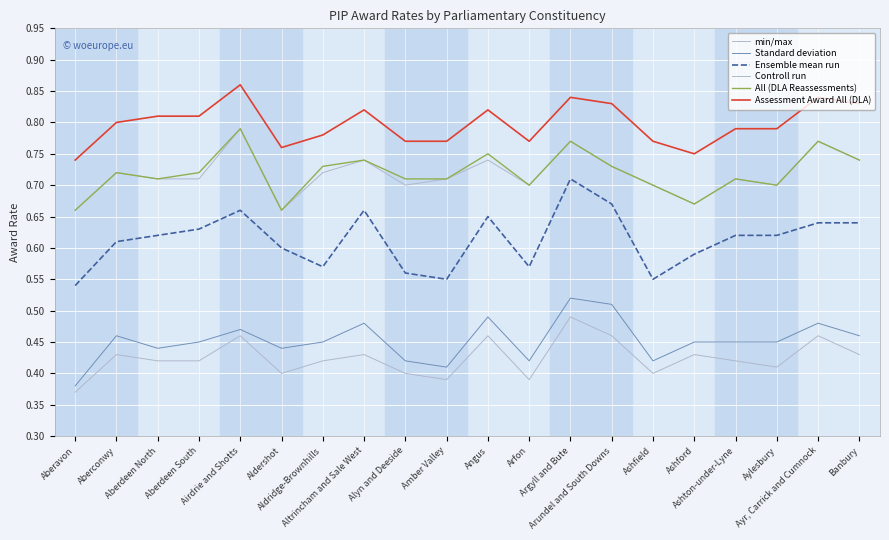

Does the chart have visible grid lines?

Yes